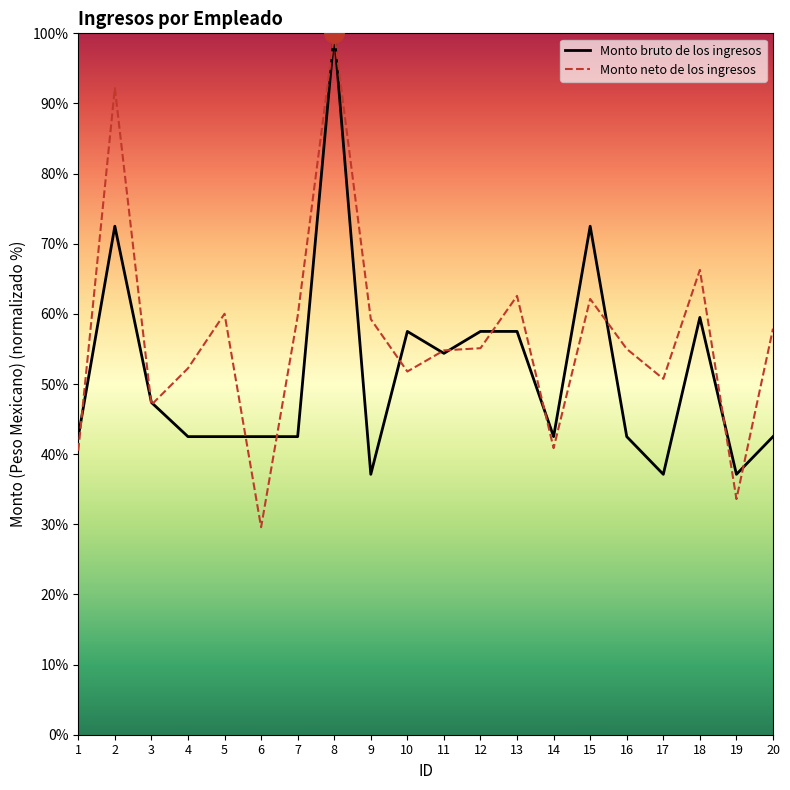

The value of Monto neto de los ingresos at 5 is 30.5. True or false?

False